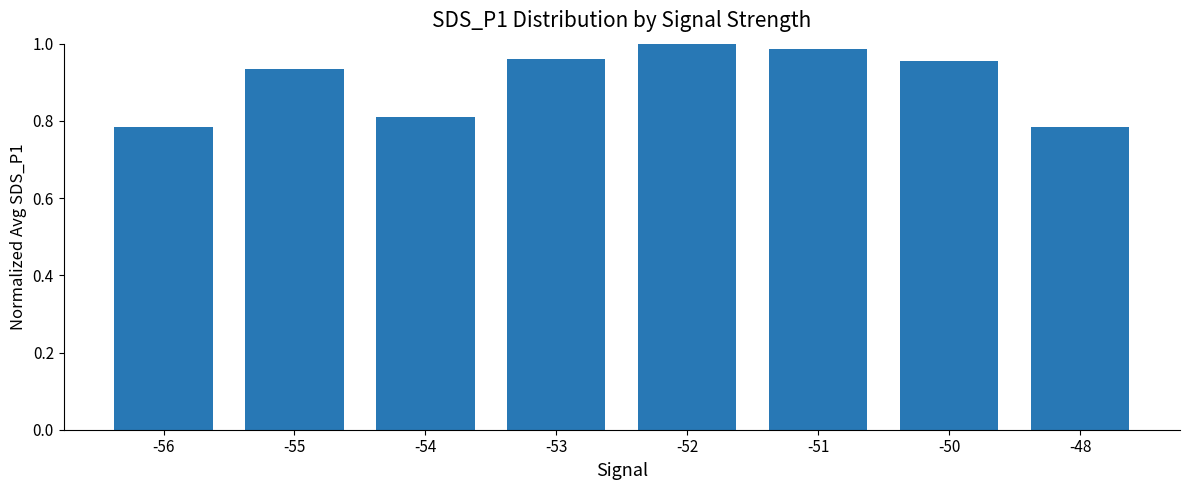

Does the chart contain any negative values?

No